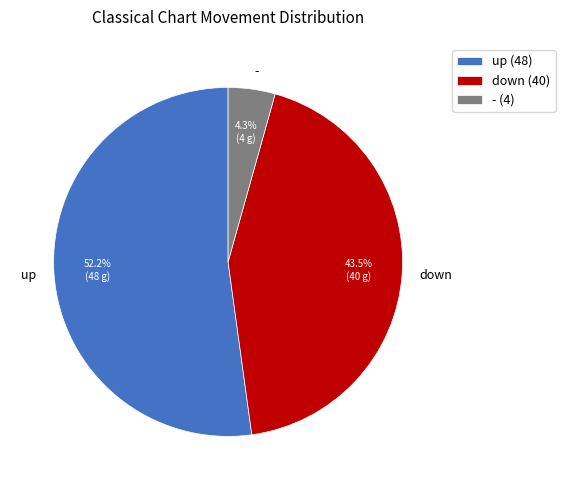

How much of the chart is everything except -?

95.7%